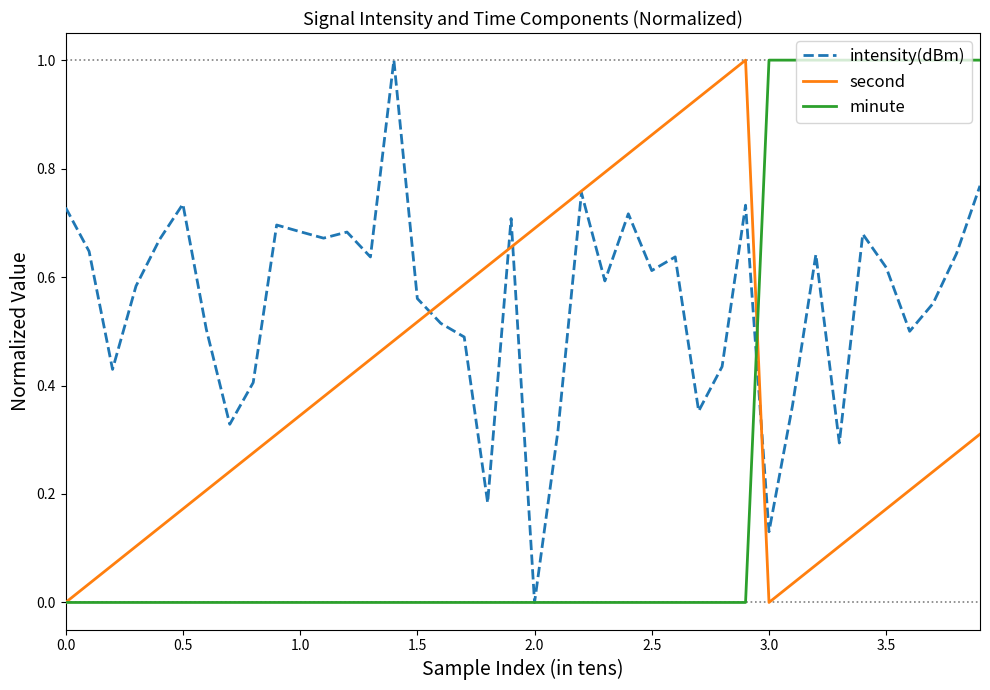

How many interior local peaks does the intensity(dBm) series have?

11